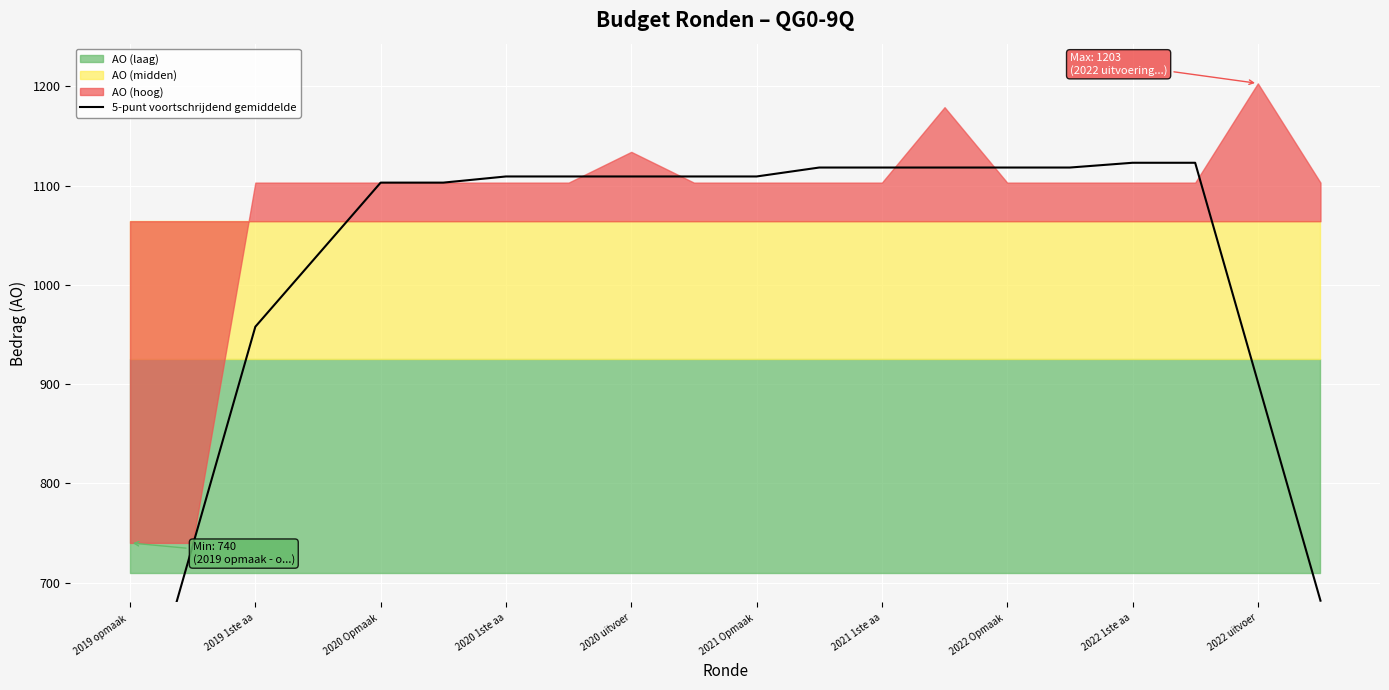

True or false: the data shows 1785.5 at 2022 Opmaak .

False